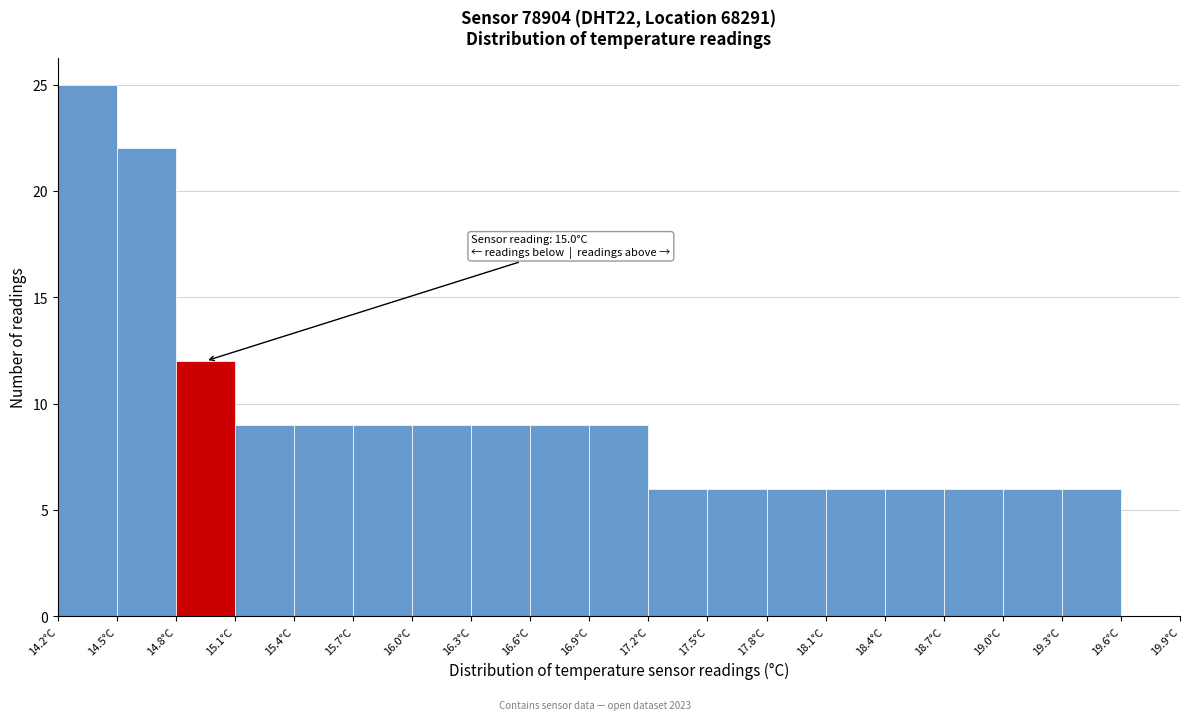

Over which range of the x-axis is the bar tallest?

14.2 to 14.5